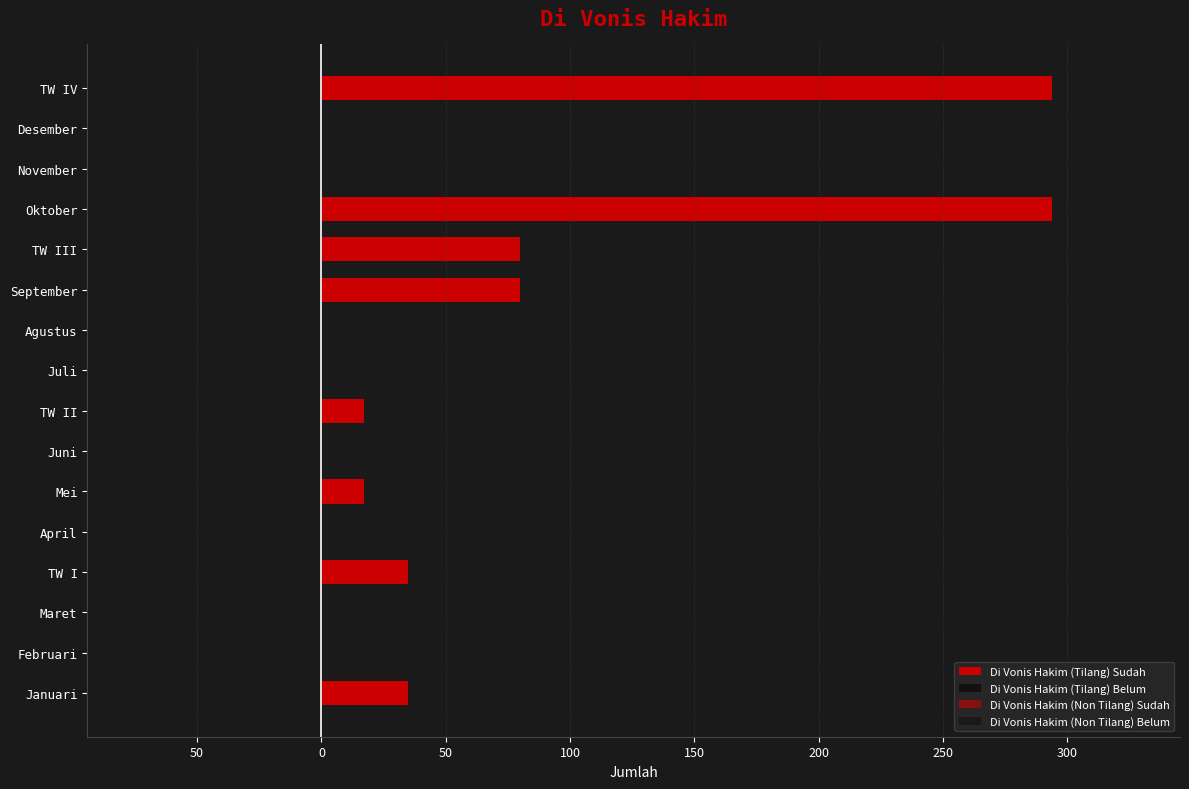

Are the bars horizontal?

Yes